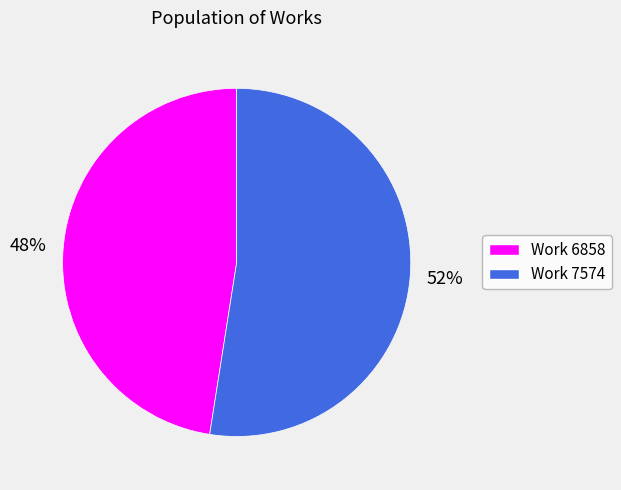

Does any single category account for the majority?

Yes